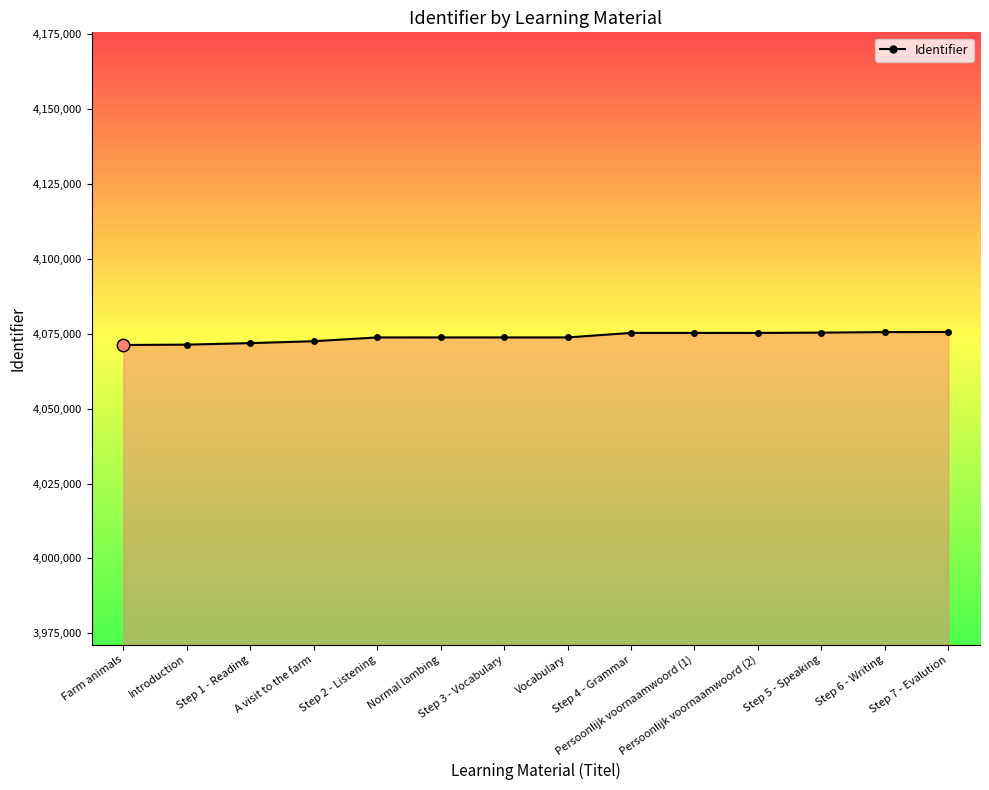

What is the ratio of the value at Step 7 - Evalution to the value at Vocabulary?

1.0